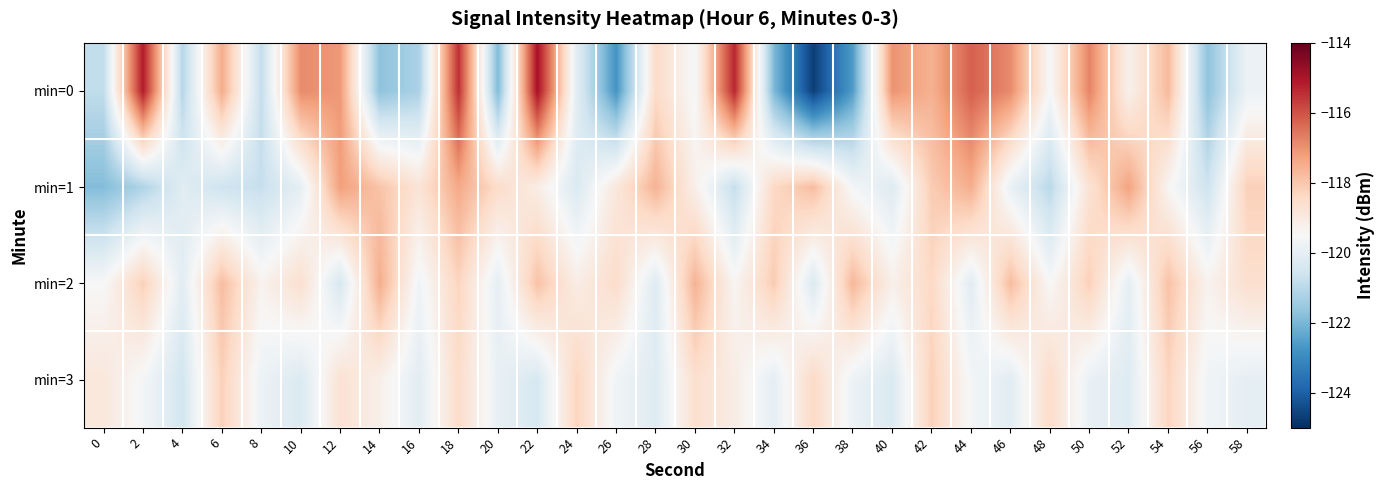

Reading left to right, list all the values displayed in this chart.

min=0: 0=-120.9	2=-115.1	4=-121.1	6=-117.4	8=-120.8	10=-116.9	12=-117.1	14=-121.7	16=-121.3	18=-115.5	20=-121.9	22=-114.9	24=-120.1	26=-122.8	28=-118.5	30=-119.6	32=-115.3	34=-122.0	36=-124.7	38=-122.6	40=-117.0	42=-117.6	44=-116.2	46=-116.9	48=-119.5	50=-116.8	52=-119.3	54=-117.7	56=-121.7	58=-119.8
min=1: 0=-121.9	2=-121.2	4=-120.1	6=-120.6	8=-120.8	10=-120.0	12=-117.2	14=-117.9	16=-118.8	18=-117.4	20=-118.5	22=-119.1	24=-120.3	26=-118.9	28=-117.6	30=-119.2	32=-120.8	34=-118.4	36=-117.8	38=-119.6	40=-120.2	42=-118.1	44=-117.5	46=-119.9	48=-121.0	50=-118.7	52=-117.3	54=-119.4	56=-120.6	58=-118.2
min=2: 0=-119.5	2=-118.2	4=-120.1	6=-117.8	8=-119.3	10=-118.6	12=-120.4	14=-117.5	16=-119.7	18=-118.3	20=-120.0	22=-117.9	24=-119.1	26=-118.5	28=-120.2	30=-117.6	32=-119.4	34=-118.1	36=-120.3	38=-117.7	40=-119.2	42=-118.4	44=-120.1	46=-117.8	48=-119.5	50=-118.2	52=-120.0	54=-117.9	56=-119.3	58=-118.6
min=3: 0=-118.9	2=-119.6	4=-120.5	6=-118.2	8=-119.8	10=-120.3	12=-118.7	14=-119.2	16=-120.1	18=-118.5	20=-119.9	22=-120.4	24=-118.3	26=-119.7	28=-120.2	30=-118.6	32=-119.1	34=-120.0	36=-118.4	38=-119.8	40=-120.3	42=-118.2	44=-119.6	46=-120.1	48=-118.5	50=-119.9	52=-120.2	54=-118.3	56=-119.7	58=-120.0